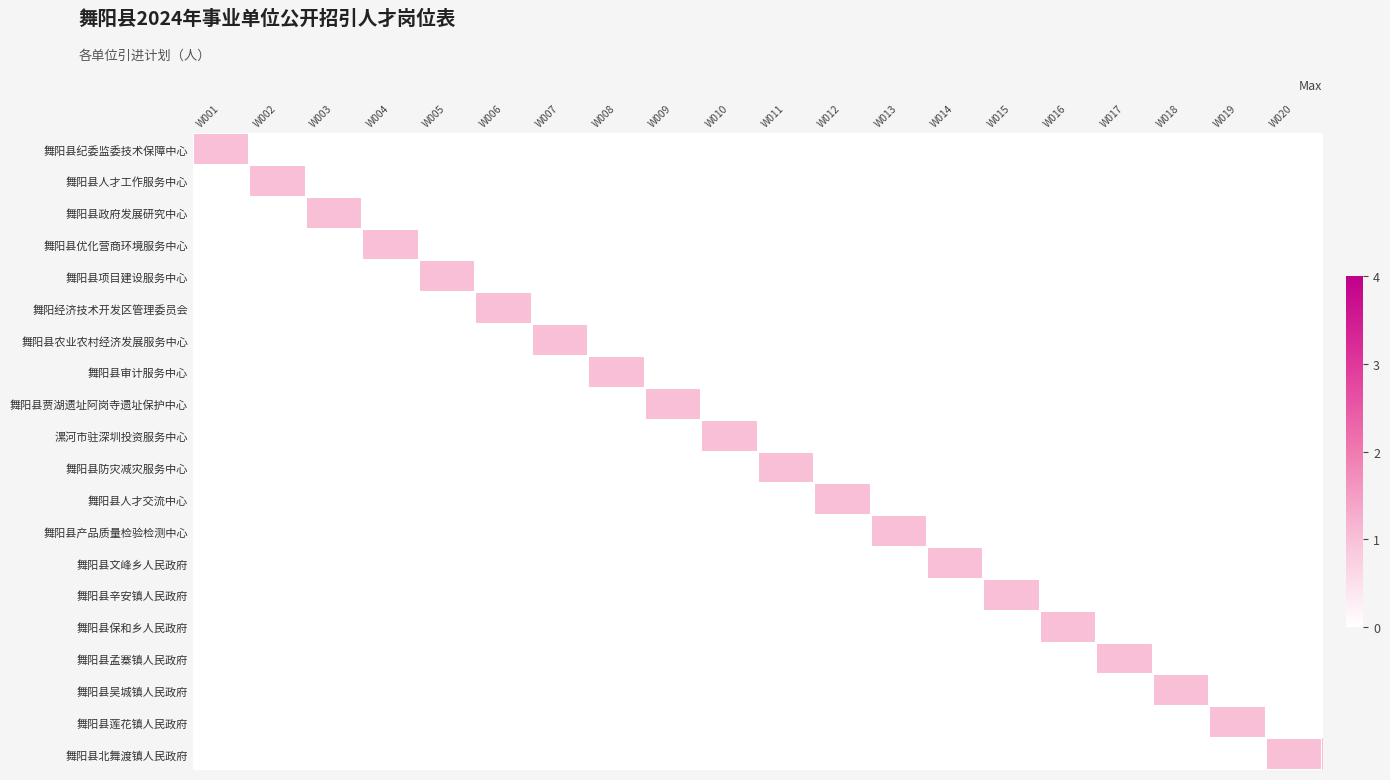

At which category is the sum across all series the highest?

W001